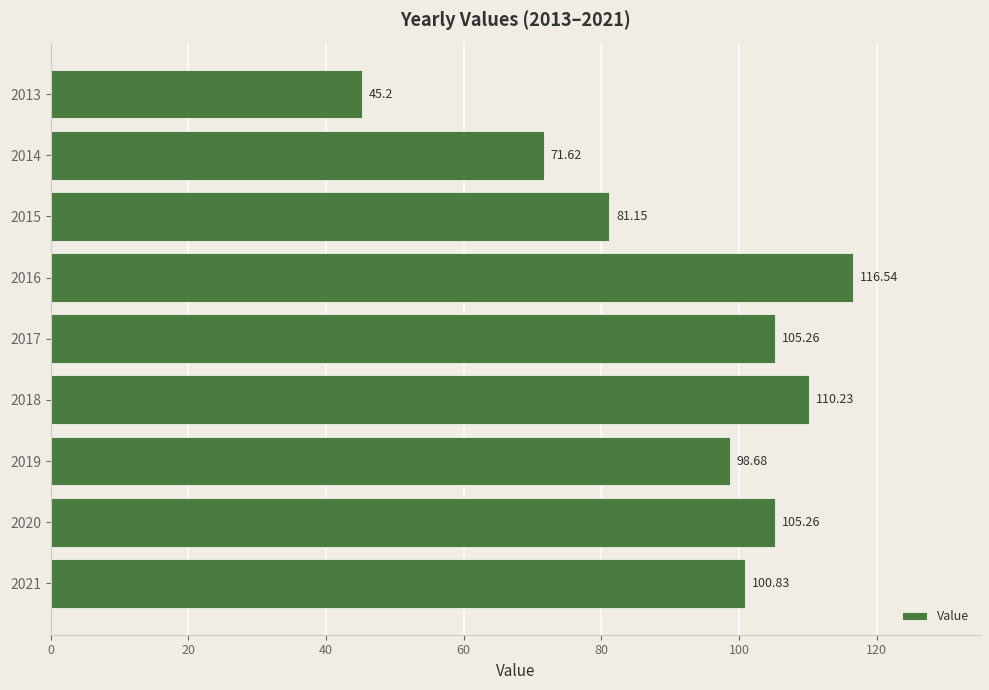

What is the change in value from 2019 to 2013?

-53.5